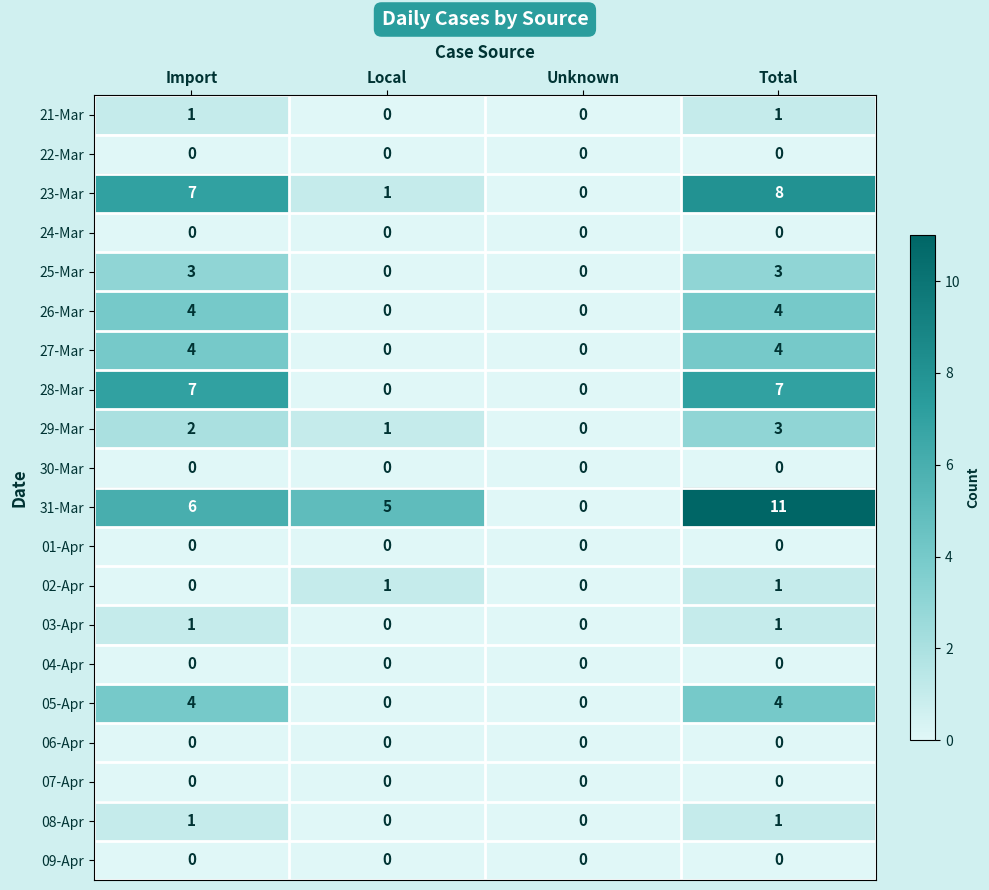

Which series changed the most between Import and Total?

31-Mar